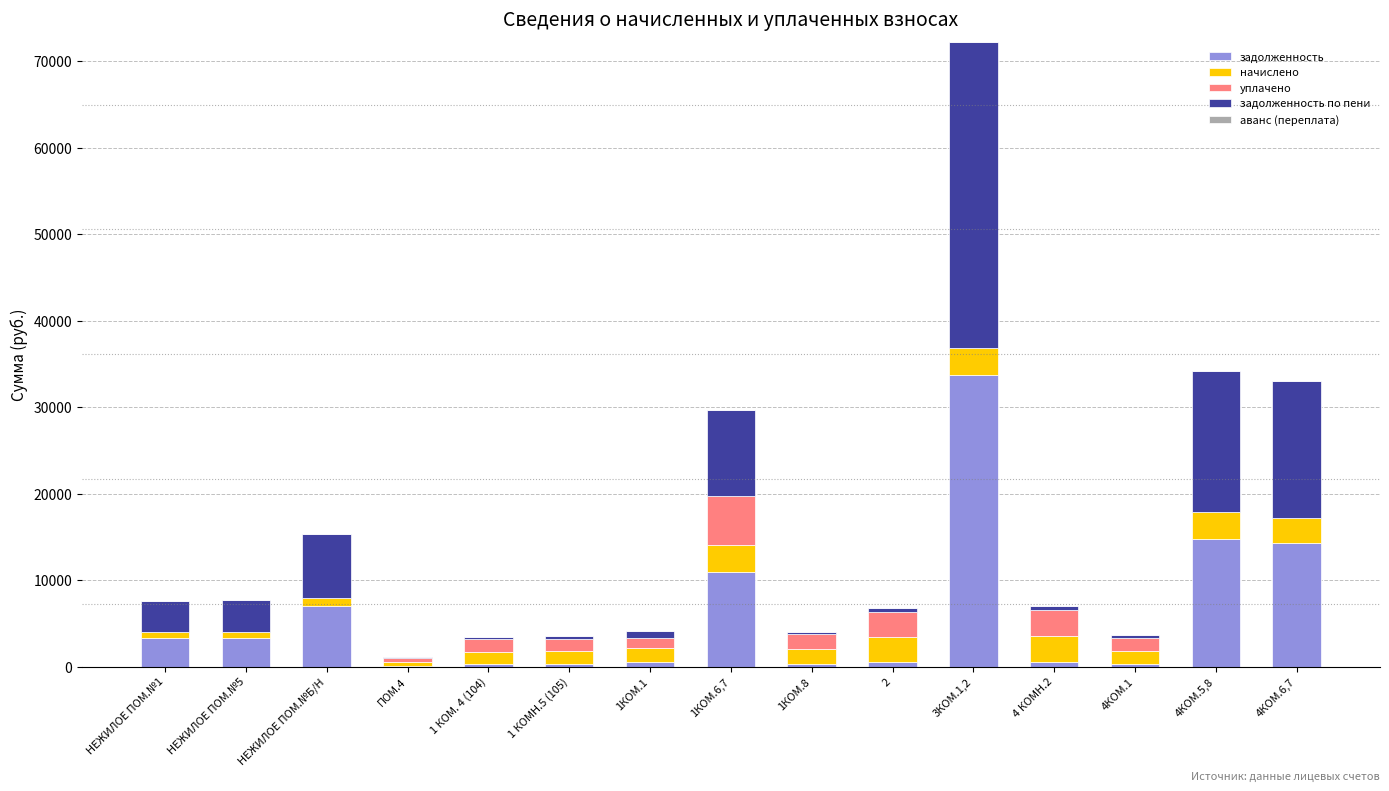

Are the bars grouped side by side (vs. stacked)?

No